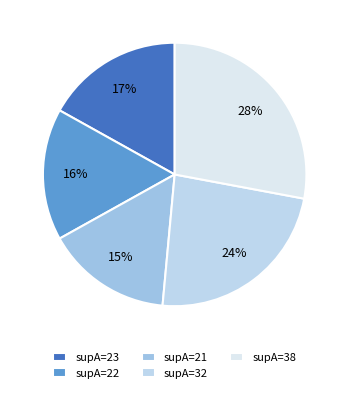

The supA=38 slice represents 28% of the pie. True or false?

True